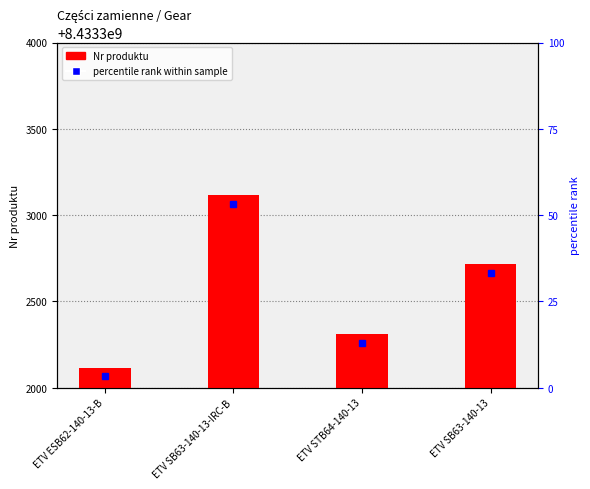

The value at ETV ESB62-140-13-B is 67. True or false?

False